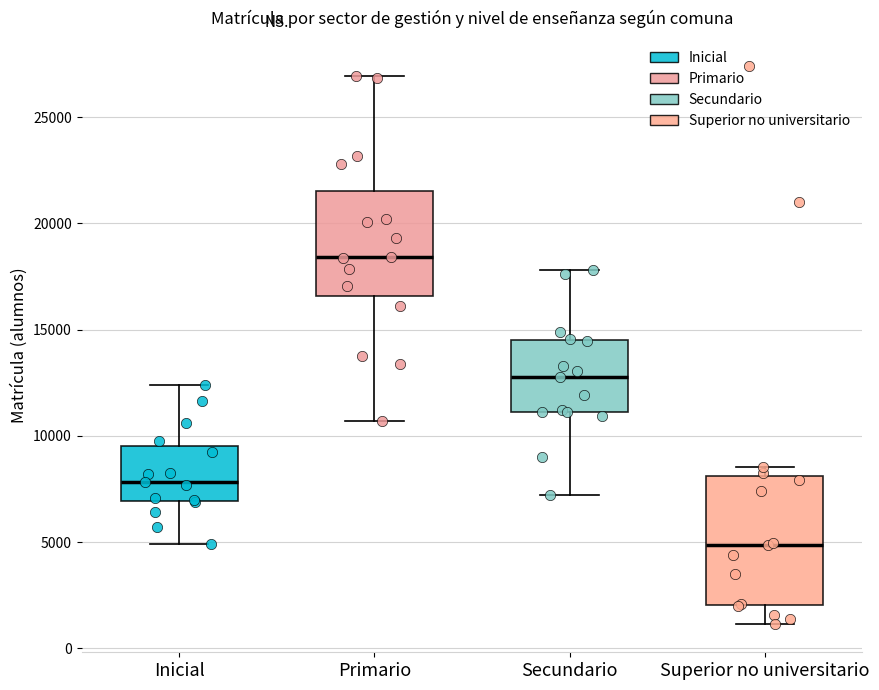

Reading left to right, transcribe this box plot: for each box, give where its median line is, the range the box spans, and where its two whiskers end, as read against the y-axis. The values are not printed on the chart, so give them approximately, as read against the axis.

Inicial: median 8000, box 7000 to 9500, whiskers 5000 to 12500
Primario: median 18500, box 16500 to 21500, whiskers 10500 to 27000
Secundario: median 13000, box 11000 to 14500, whiskers 7000 to 18000
Superior no universitario: median 5000, box 2000 to 8000, whiskers 1000 to 8500